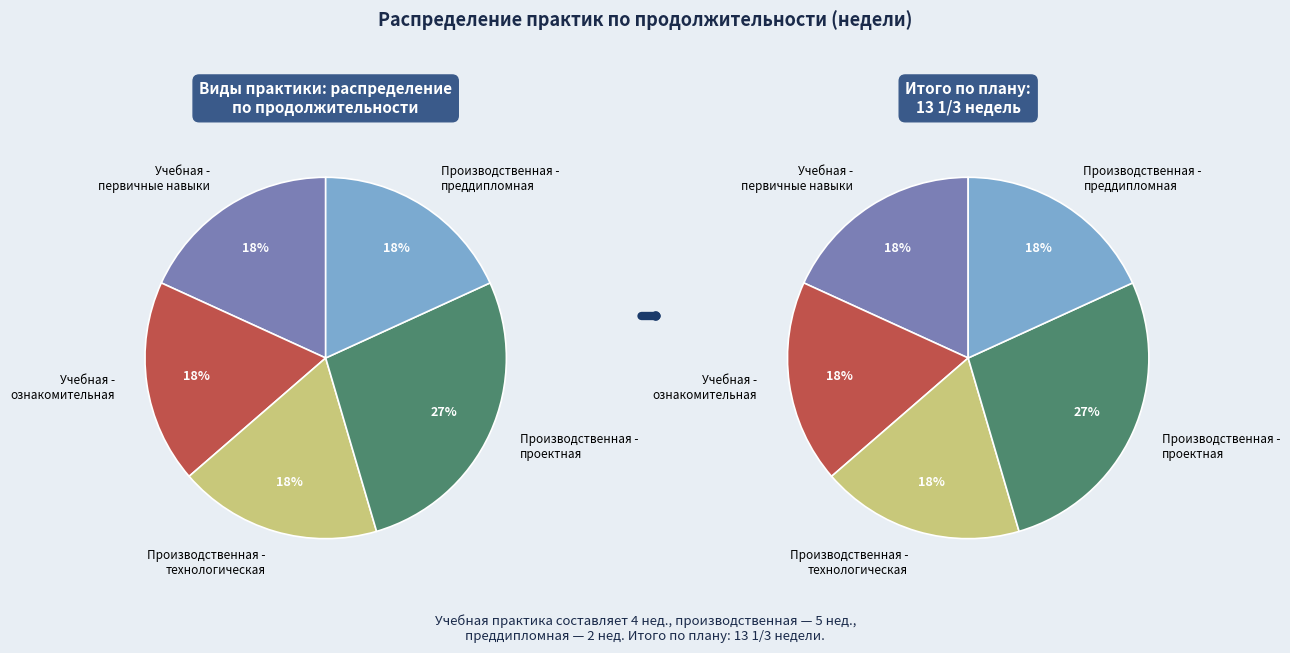

Combined, do Производственная технологическая практика and Производственная преддипломная практика account for over 50%?

No